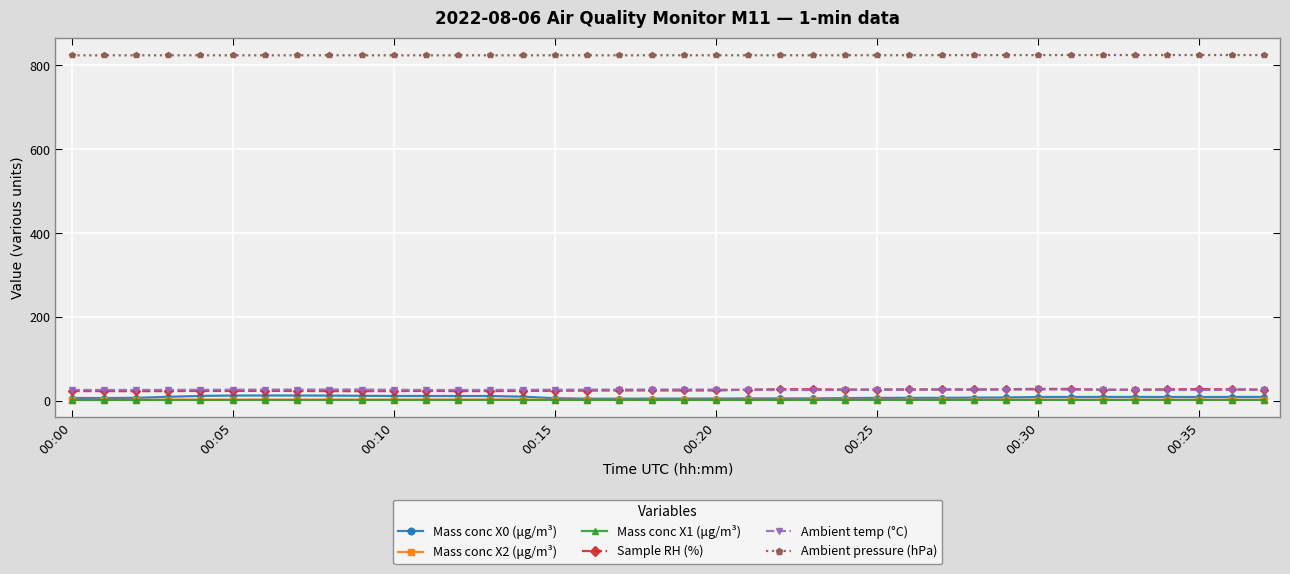

Which series has the largest total across all categories?

Ambient pressure (hPa)